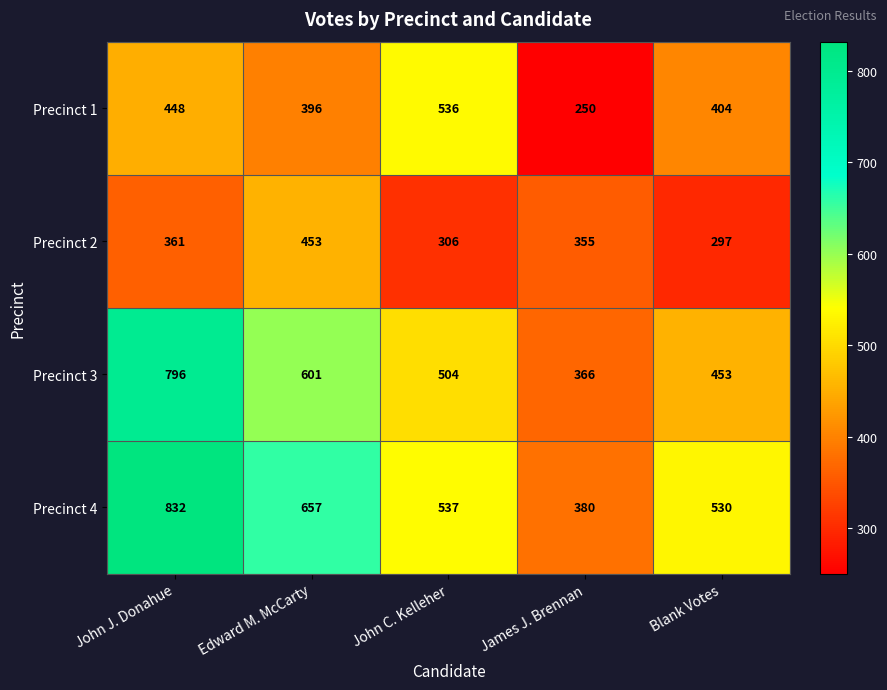

Reading left to right, extract all data points from this chart.

Precinct 1: John J. Donahue=448	Edward M. McCarty=396	John C. Kelleher=536	James J. Brennan=250	Blank Votes=404
Precinct 2: John J. Donahue=361	Edward M. McCarty=453	John C. Kelleher=306	James J. Brennan=355	Blank Votes=297
Precinct 3: John J. Donahue=796	Edward M. McCarty=601	John C. Kelleher=504	James J. Brennan=366	Blank Votes=453
Precinct 4: John J. Donahue=832	Edward M. McCarty=657	John C. Kelleher=537	James J. Brennan=380	Blank Votes=530